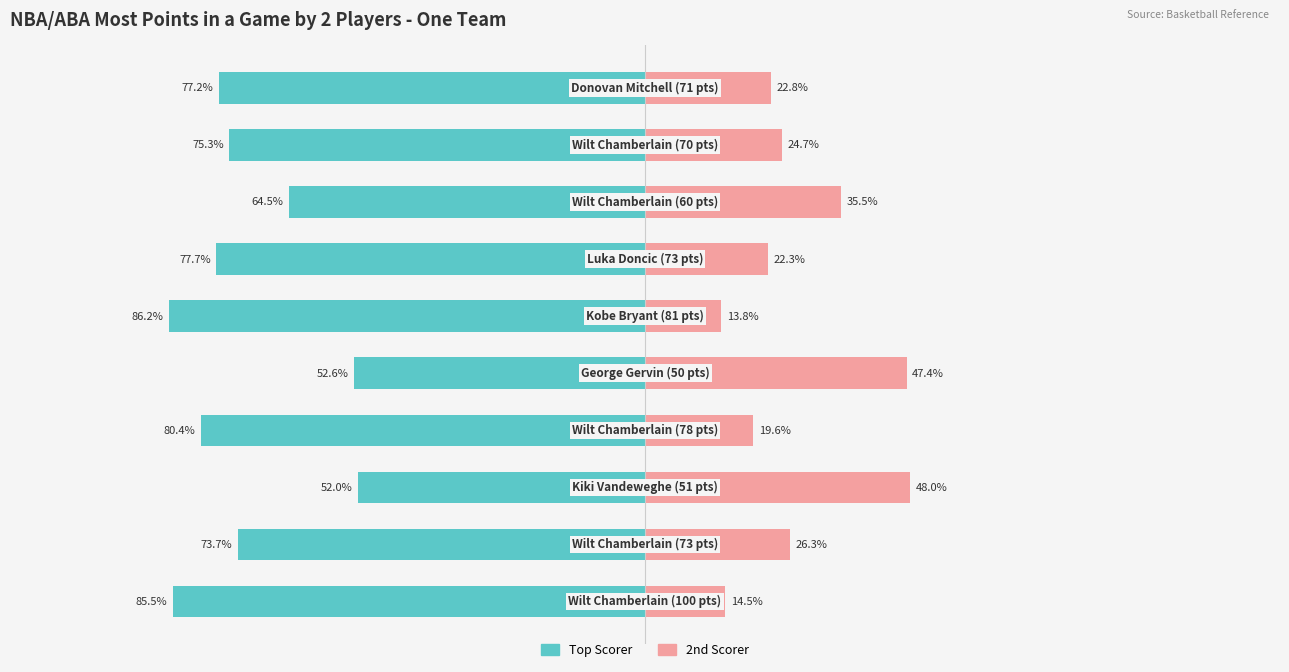

Is it true that 2nd Scorer equals 13.8 at 5?

True